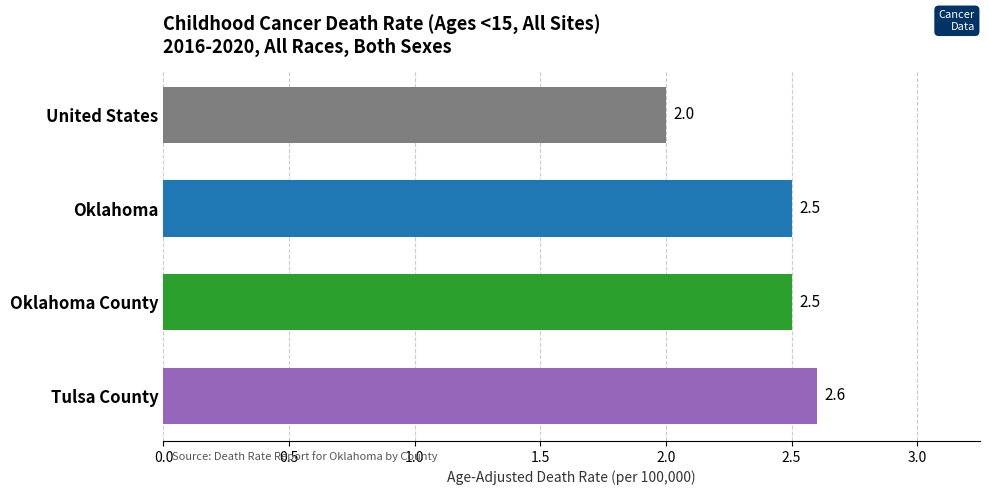

At which category does the chart reach its minimum across all series?

United States